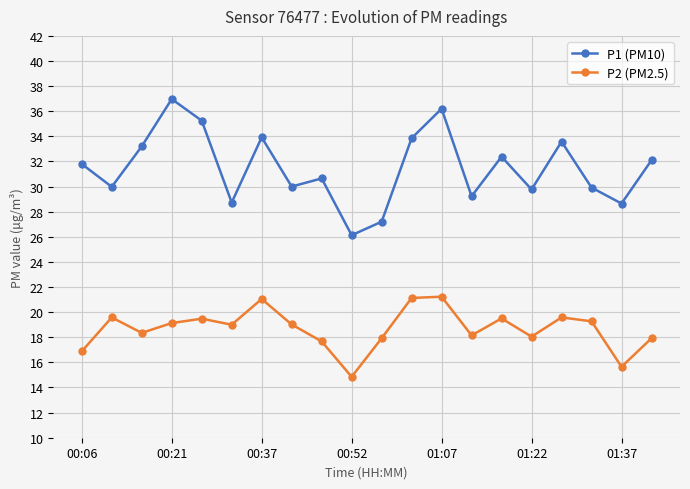

True or false: P1 (PM10) and P2 (PM2.5) cross at least once.

False